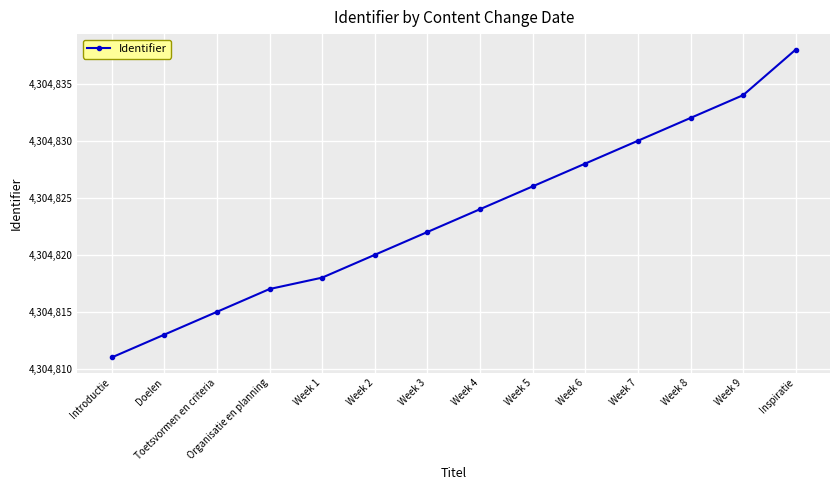

Does the chart have visible grid lines?

Yes